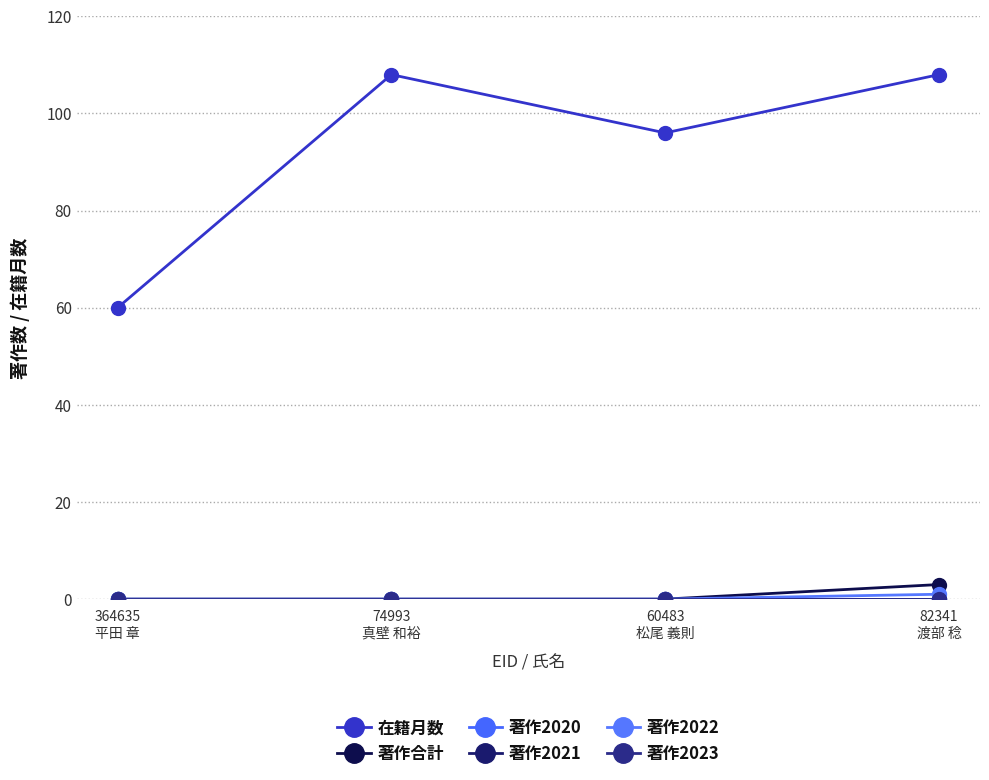

Which series has the largest range (max minus min)?

在籍月数